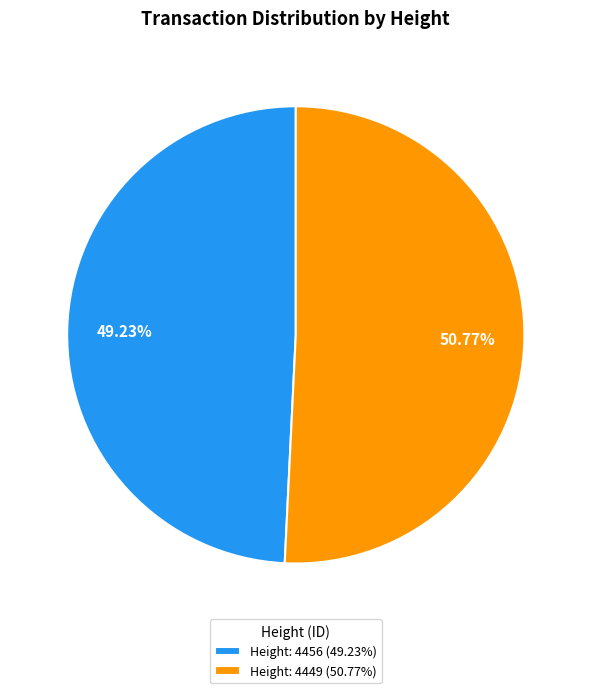

Which slice is the smallest?

Height: 4456 (49.23%)